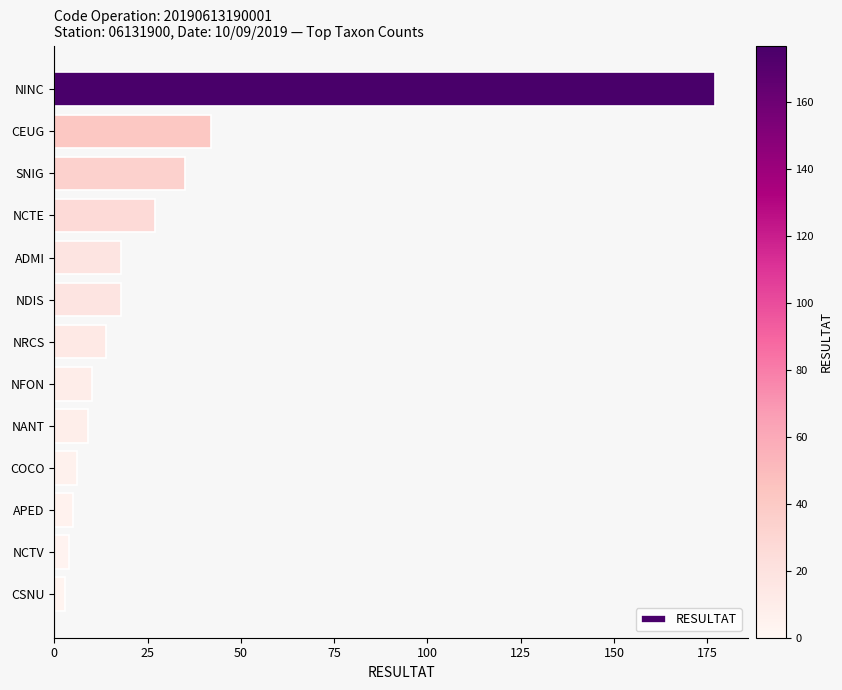

What is the value of the 12th bar from the top?

4